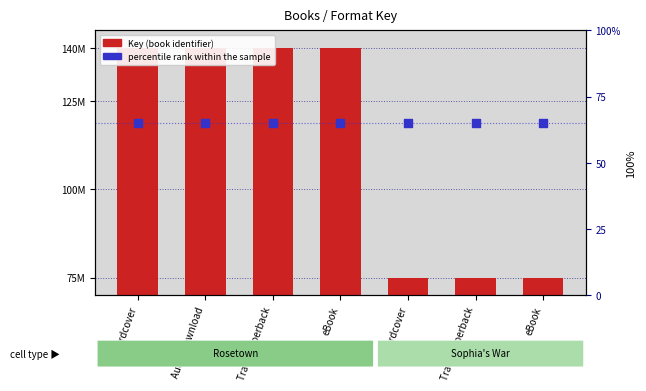

At how many categories does at least one series exceed 13087013?

7